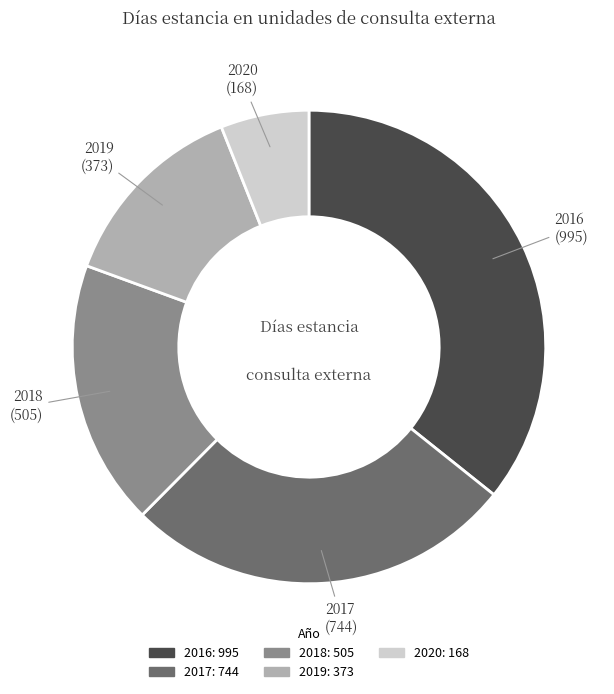

How many slices are in this pie chart?

5